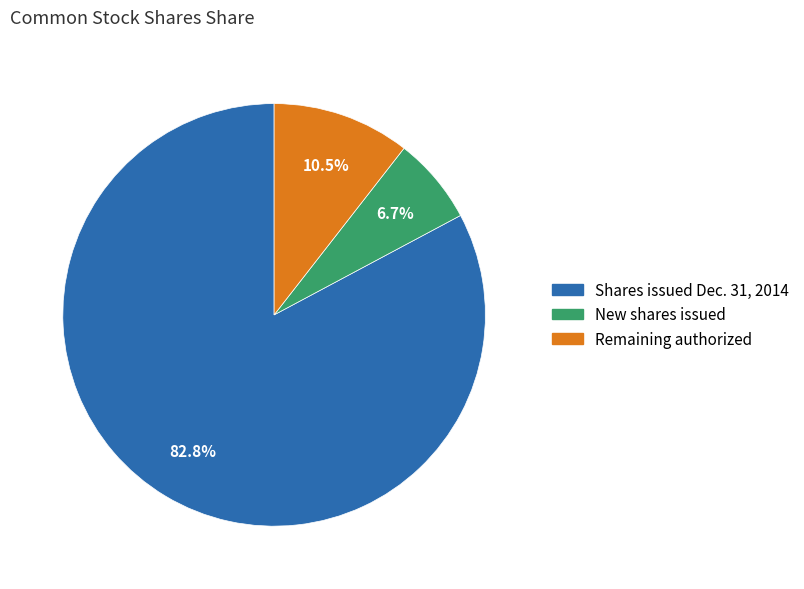

Does any single category account for the majority?

Yes